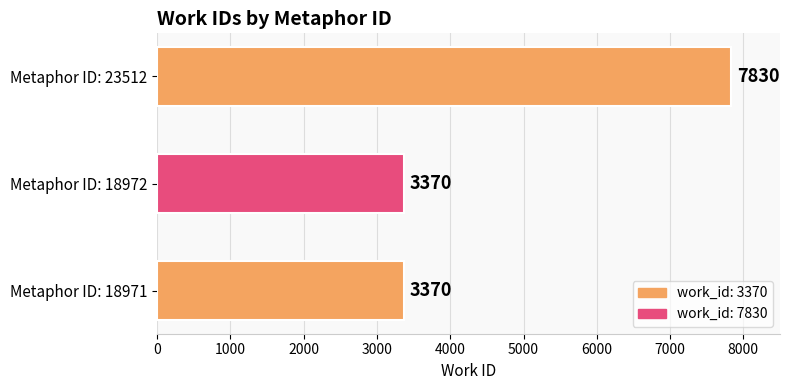

Reading top to bottom, what are all the values shown in this chart?

7830	3370	3370